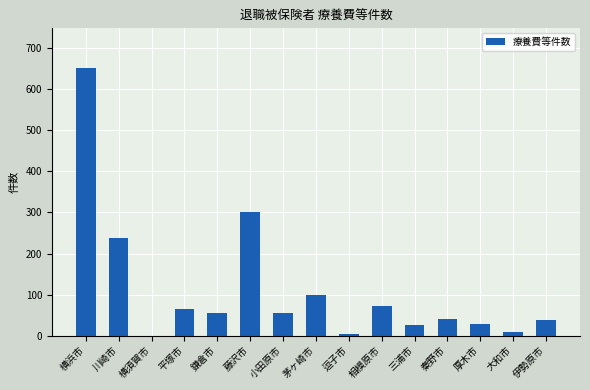

What is the change in value from 小田原市 to 茅ヶ崎市?

+46